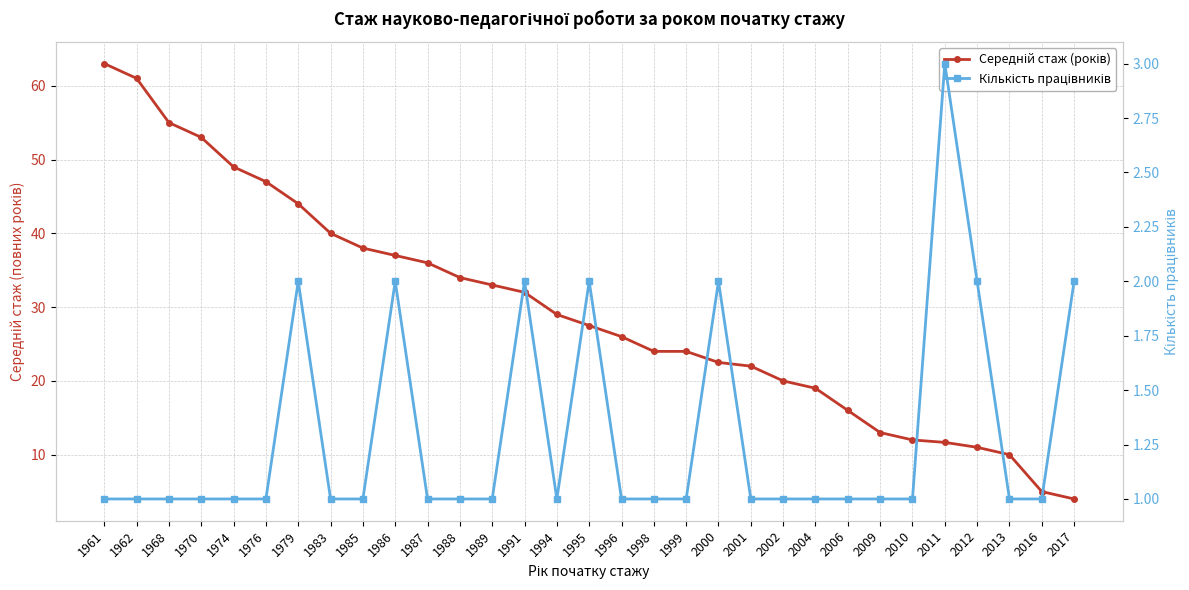

Rank the series at 1974 from highest to lowest value.

Середній стаж (років), Кількість працівників